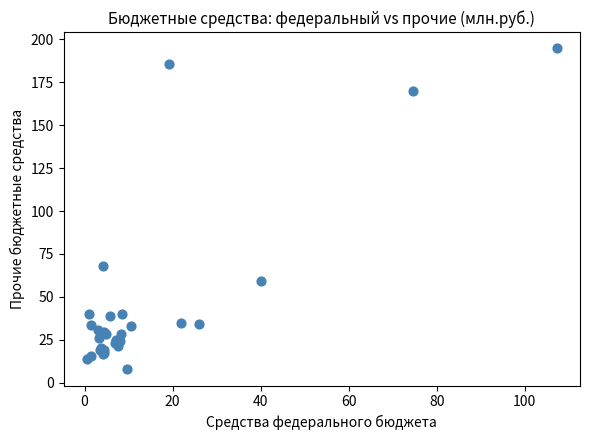

What Y value in the scatter plot is closest to 101?

68.0